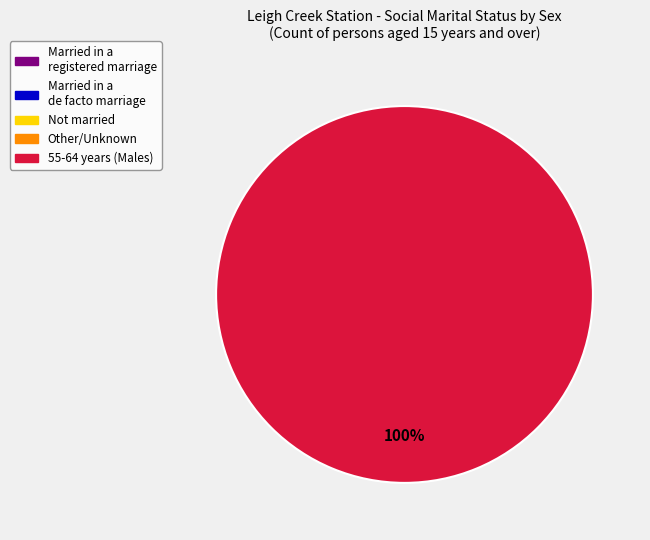

Is there a majority slice in this chart?

Yes